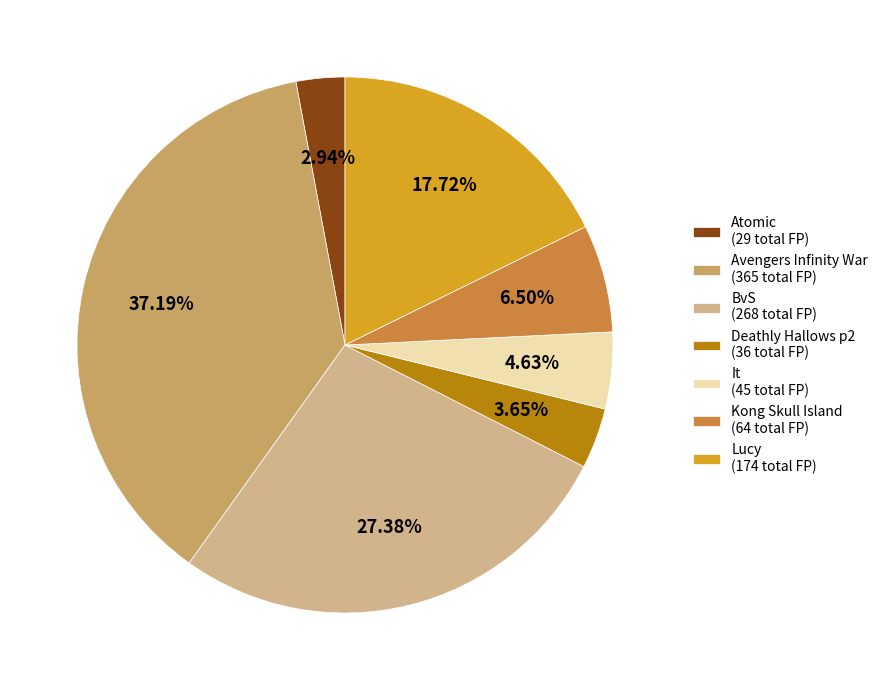

How many segments does this pie chart have?

7